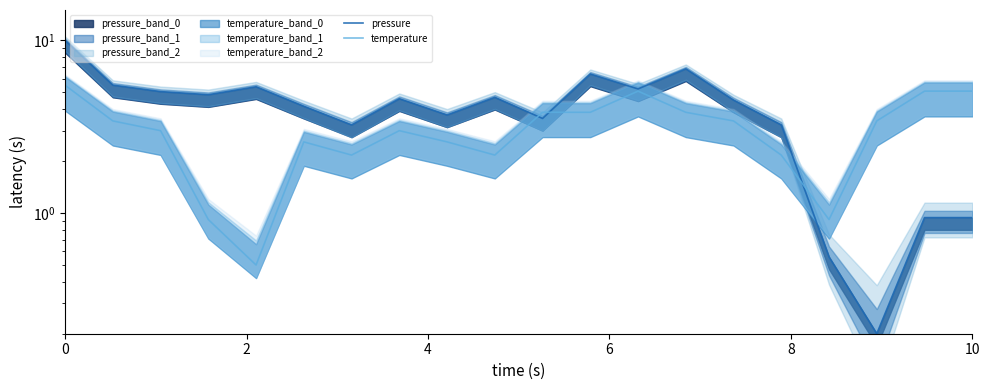

How many data points in pressure are above 4?

12